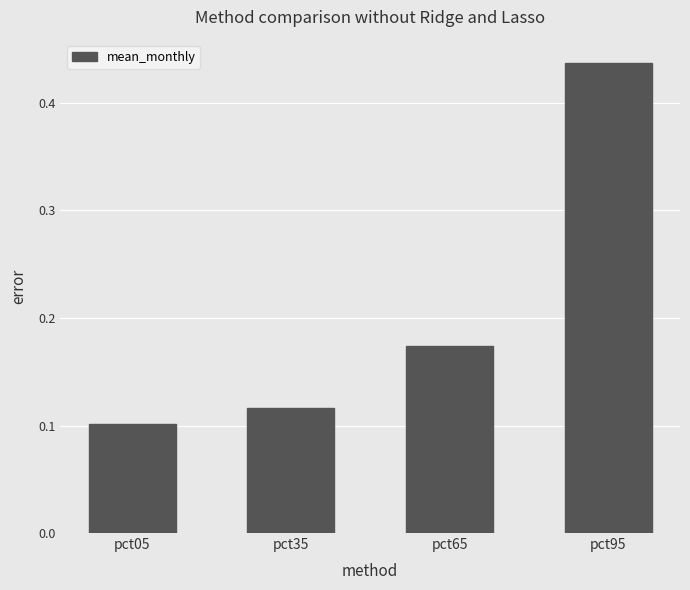

What is the sum of all values?

0.8